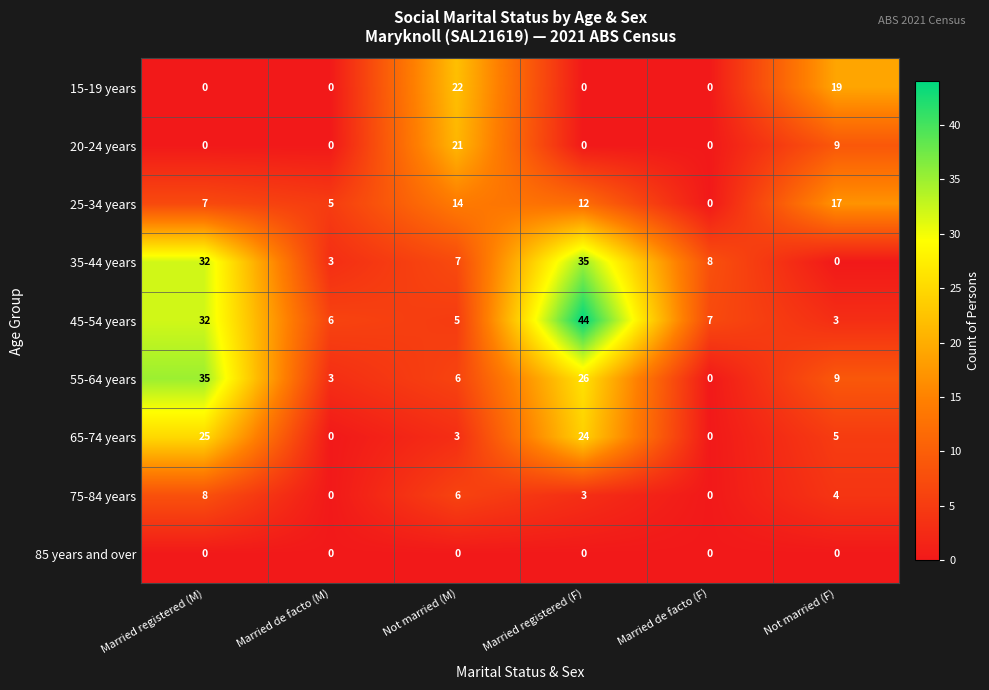

What is the average value of the 55-64 years series?

13